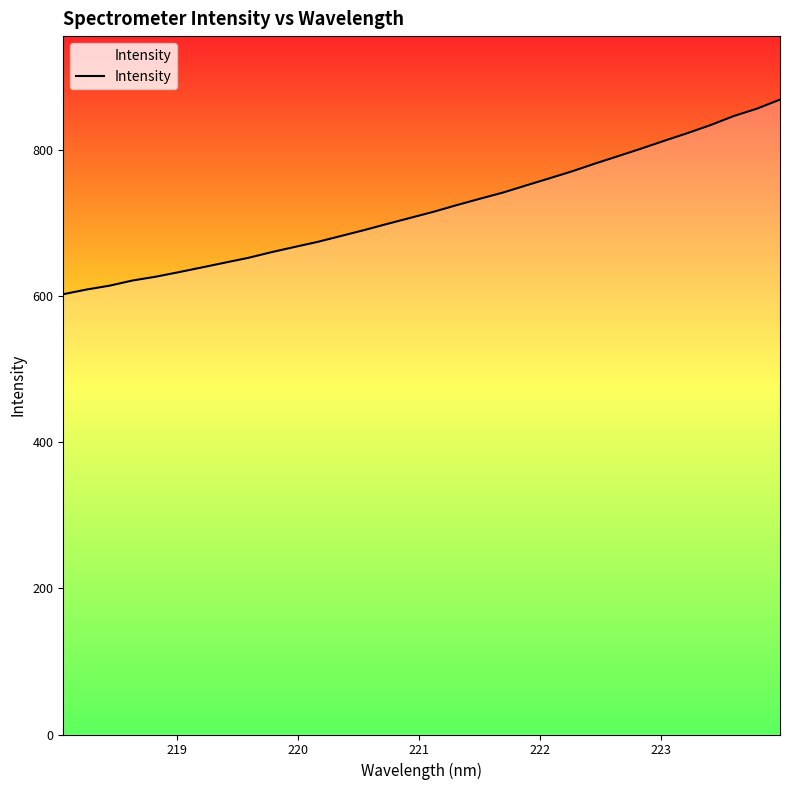

What is the minimum value shown in the chart?

602.4